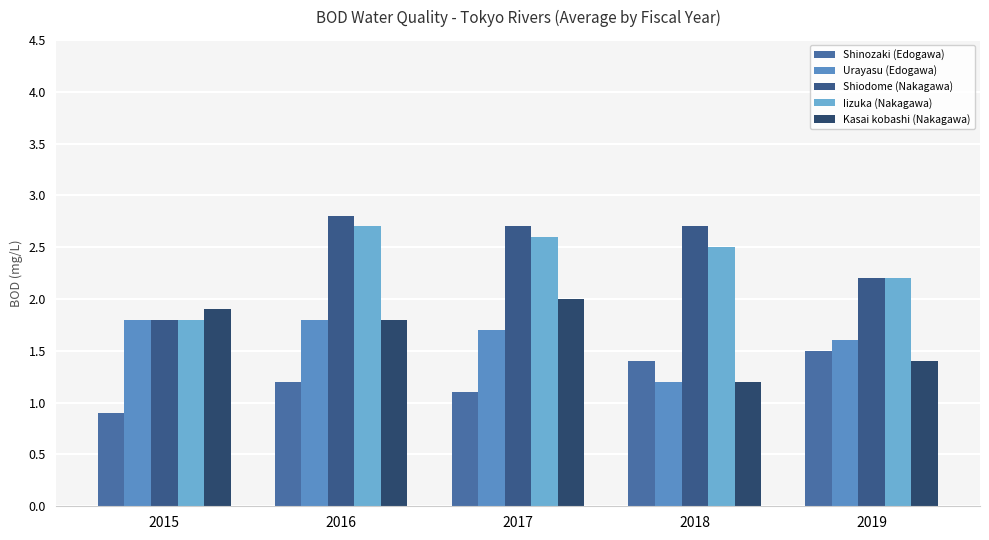

Count the Urayasu (Edogawa) values in the range 1 to 2.

5